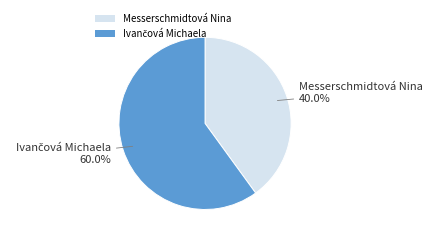

How much of the chart is everything except Messerschmidtová Nina?

60.0%